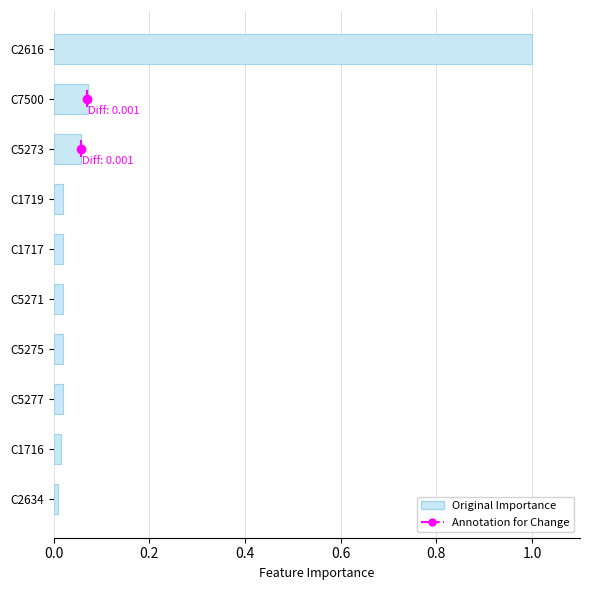

What is the difference between the maximum and minimum values?

1.0